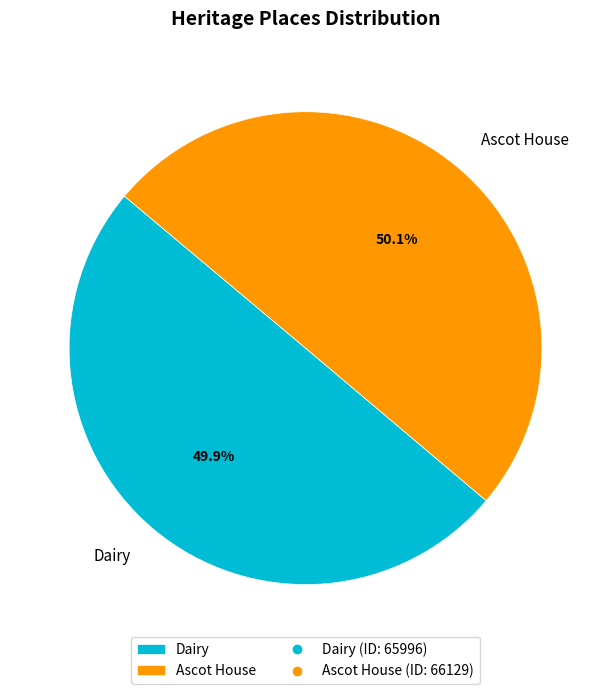

What percentage do Ascot House and Dairy together represent?

100.0%